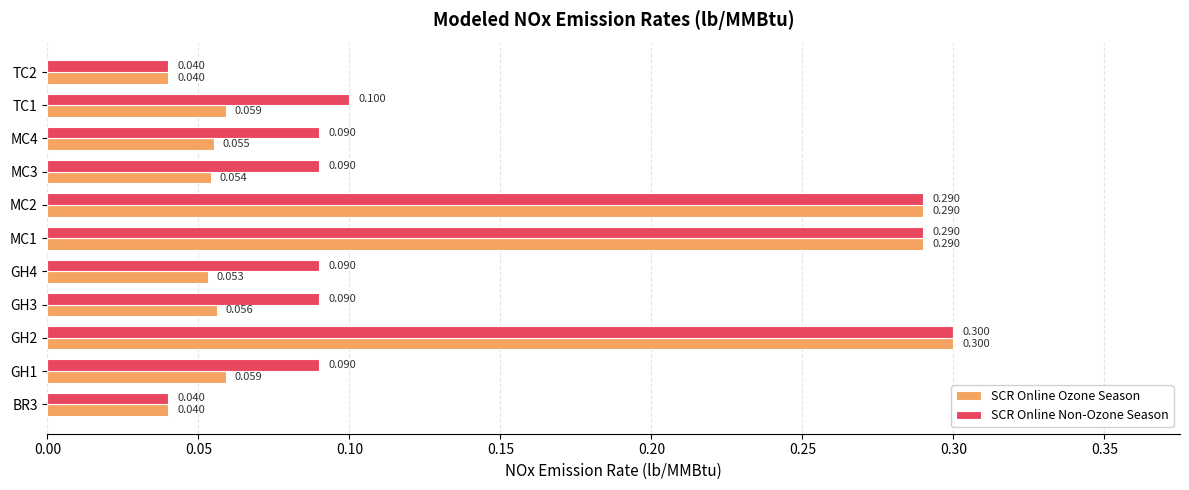

At MC4, list the series in order from smallest to largest.

SCR Online Ozone Season, SCR Online Non-Ozone Season